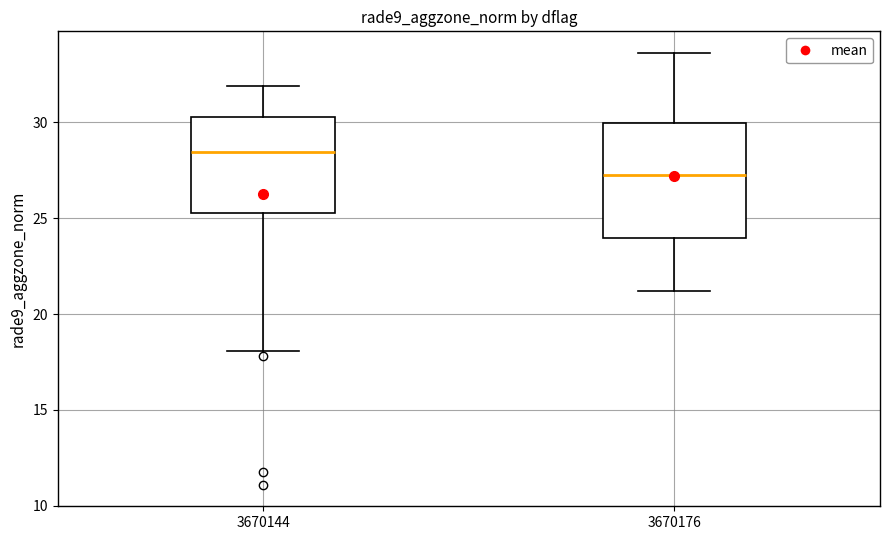

Which box is the tallest, from its lower edge to its upper edge?

3670176